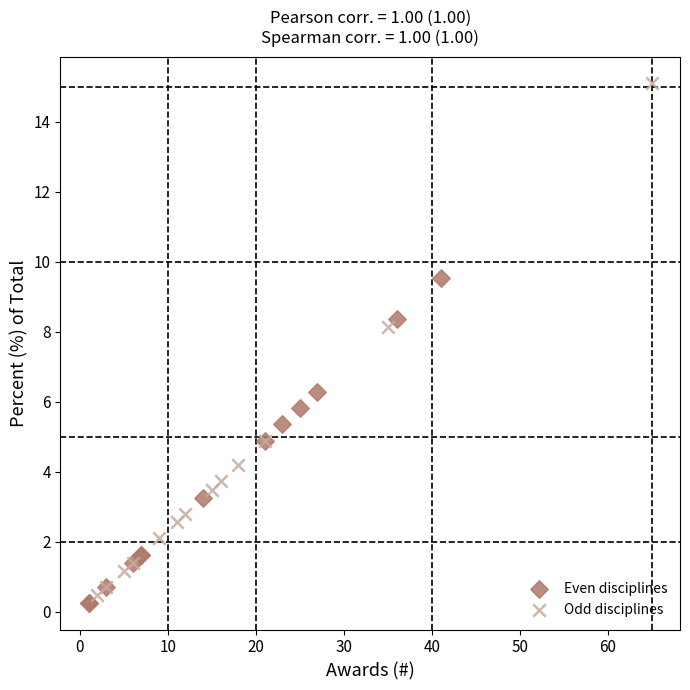

Which series has the widest spread of Y values?

Odd disciplines